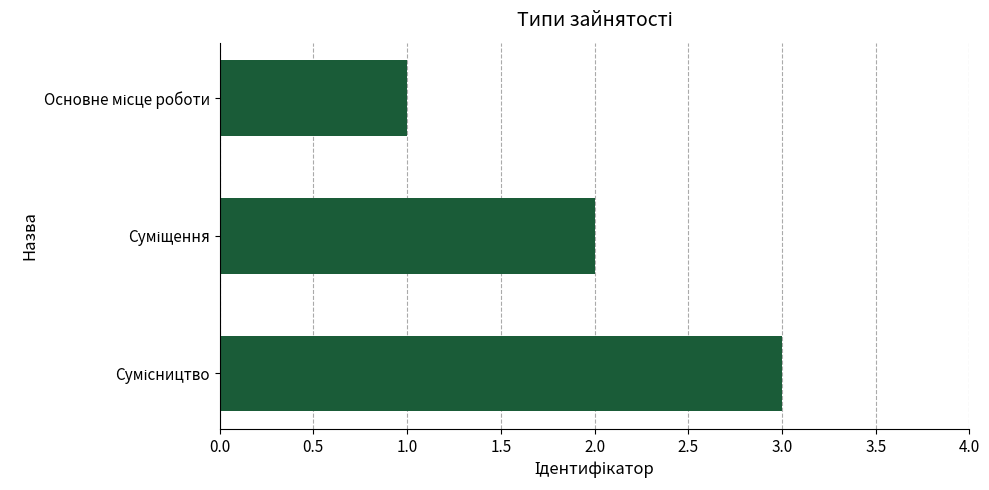

What is the sum of all values?

6